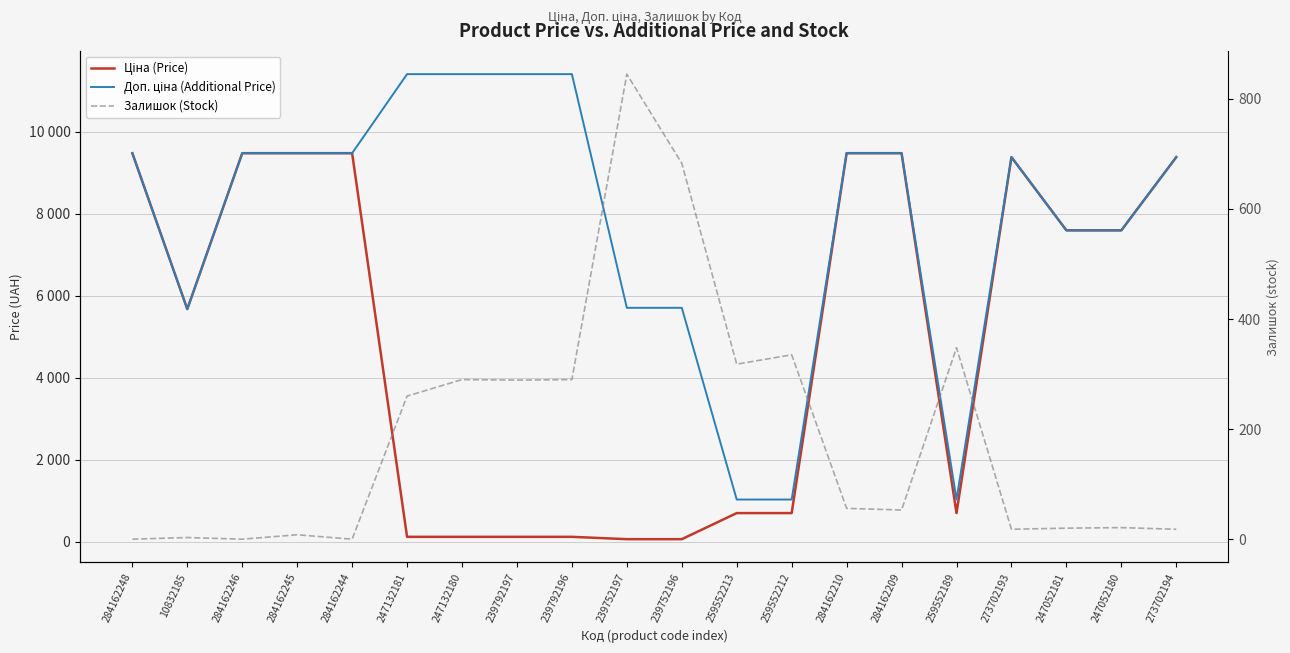

What is the sum of the Ціна (Price) values at 259552213 and 284162246?

10173.8